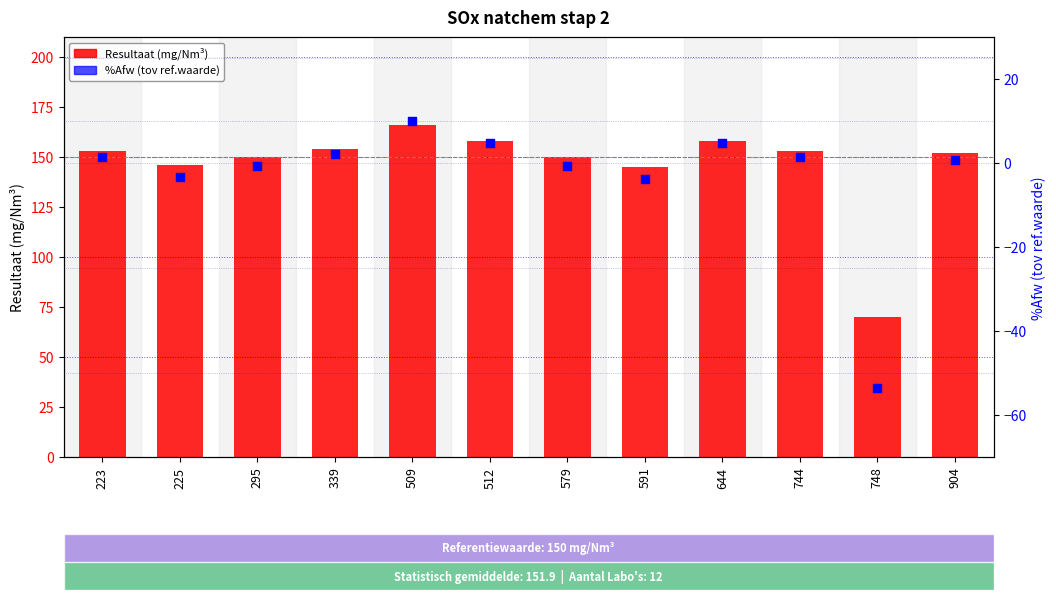

Which series contains the highest Y value?

Resultaat